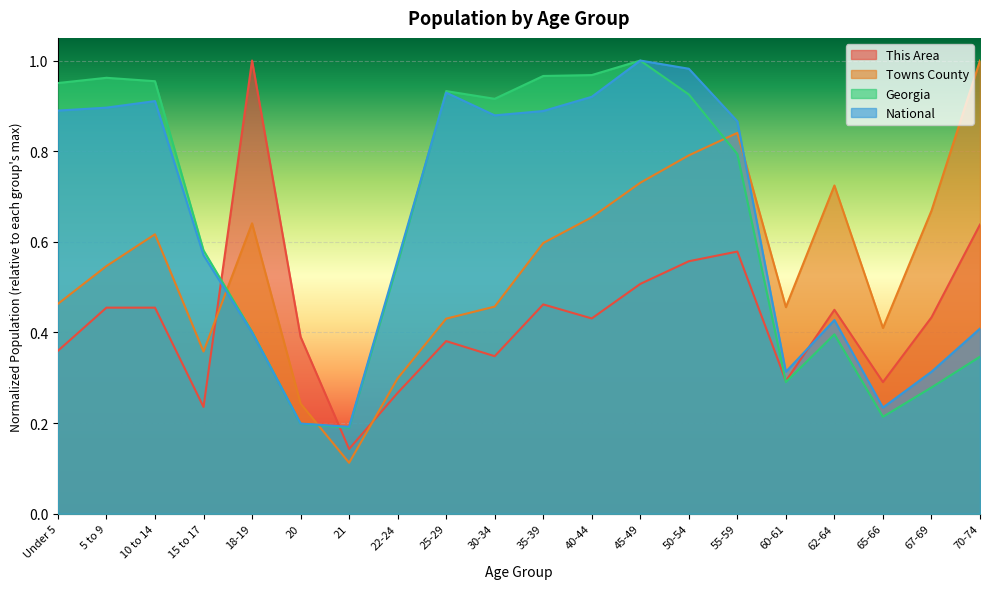

How many distinct data groups are displayed?

4